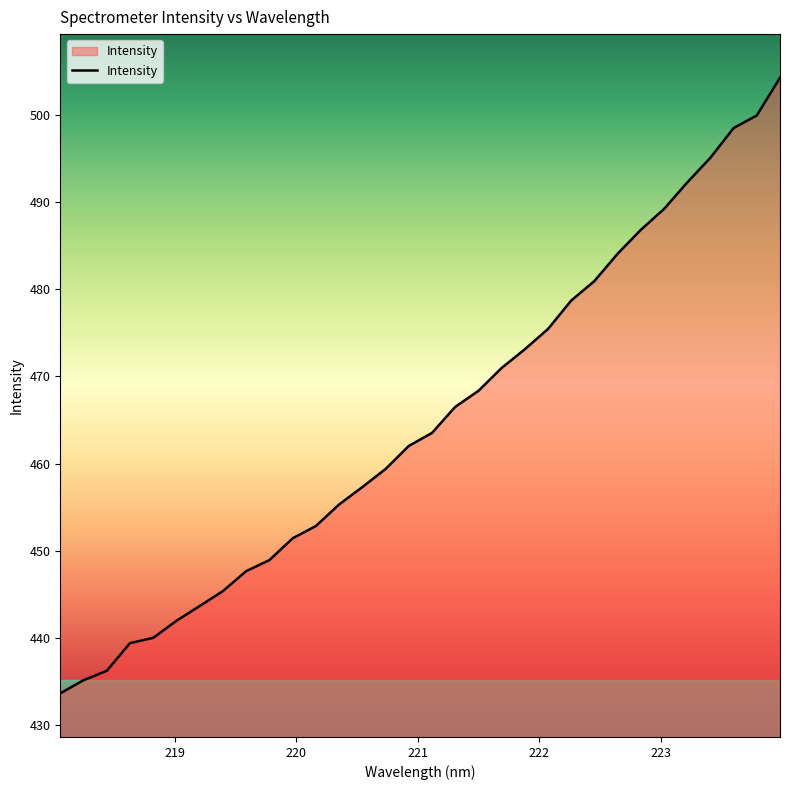

What is the maximum value shown in the chart?

504.2